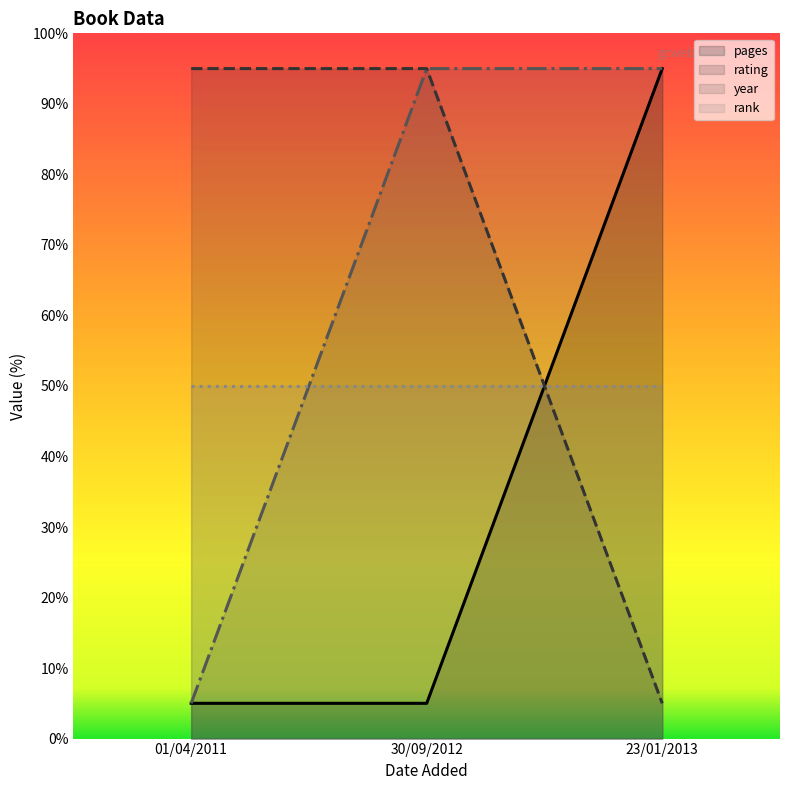

Reading left to right, extract all data points from this chart.

pages: 5	5	95
rating: 95	95	5
year: 5	95	95
rank: 50	50	50